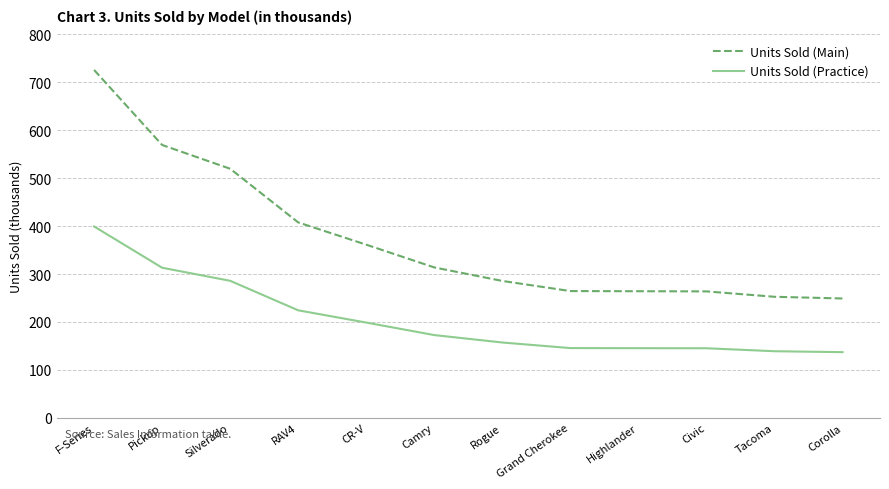

What is the difference between the Units Sold (Main) values at RAV4 and Tacoma?

155.2